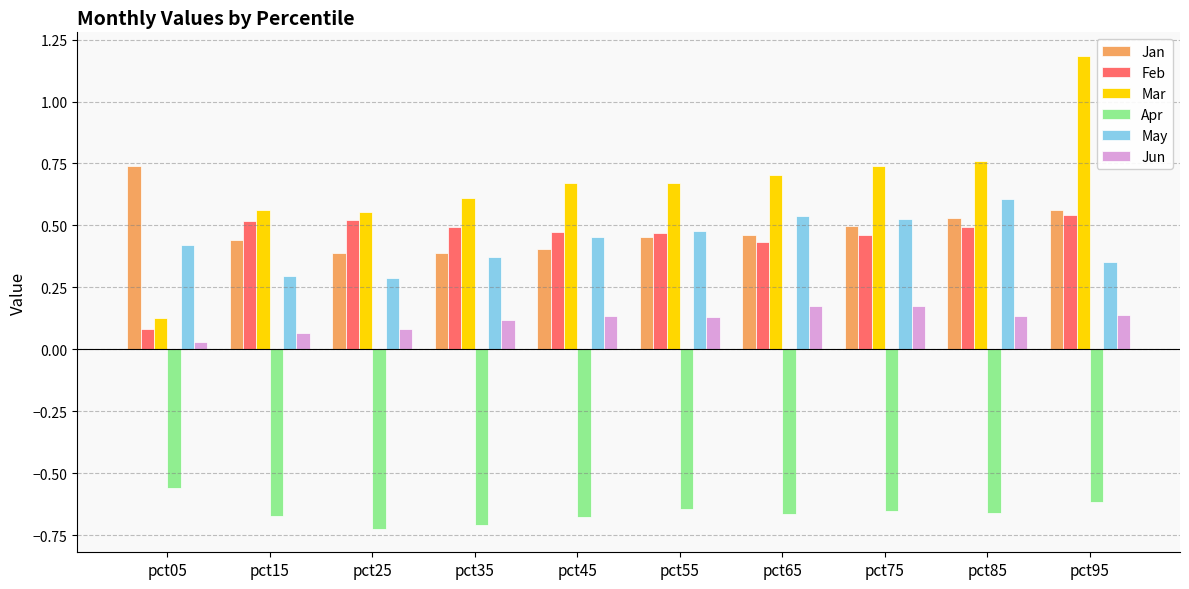

True or false: Jan has a value of 0.7 at pct05.

True